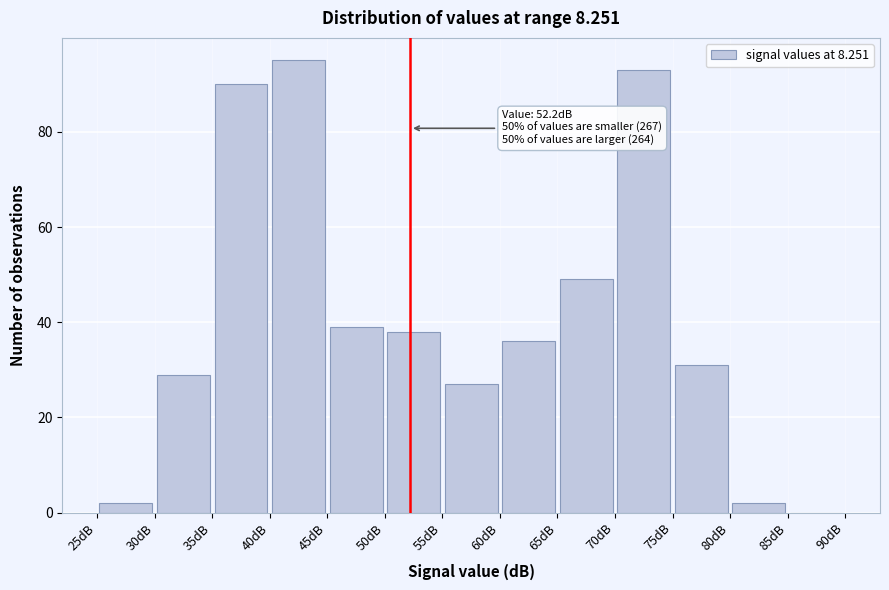

Over which range of the x-axis is the bar tallest?

40 to 45